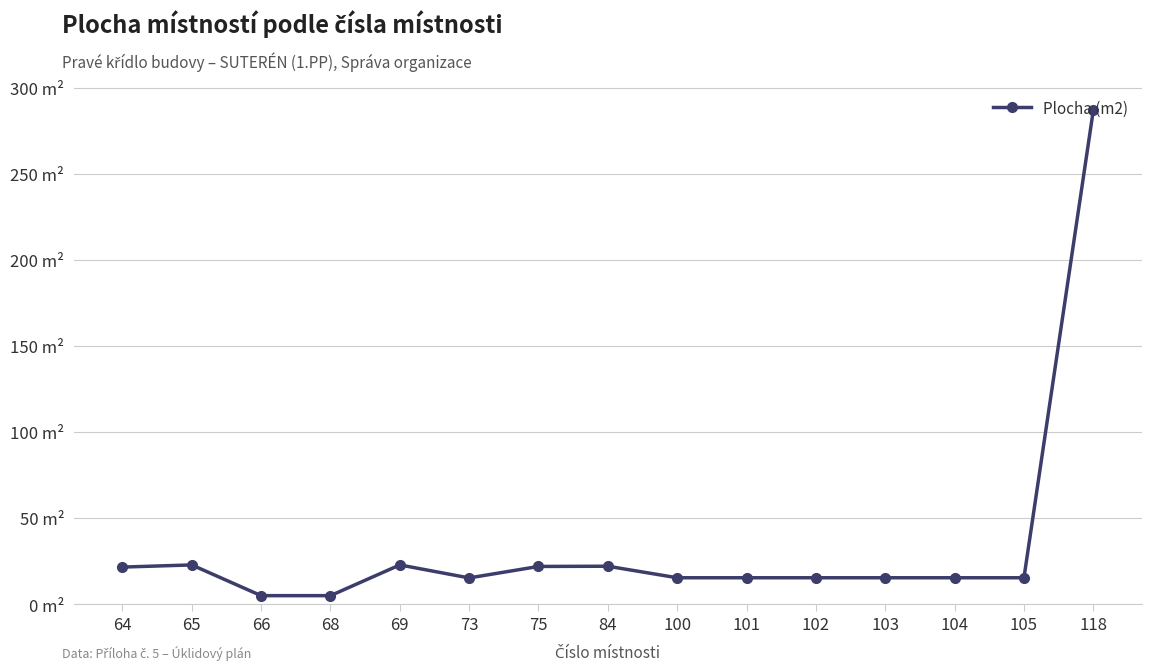

Reading right to left, list all the values displayed in this chart.

286.9	15.3	15.3	15.3	15.3	15.3	15.3	22.0	21.9	15.2	22.8	4.9	4.9	22.8	21.5